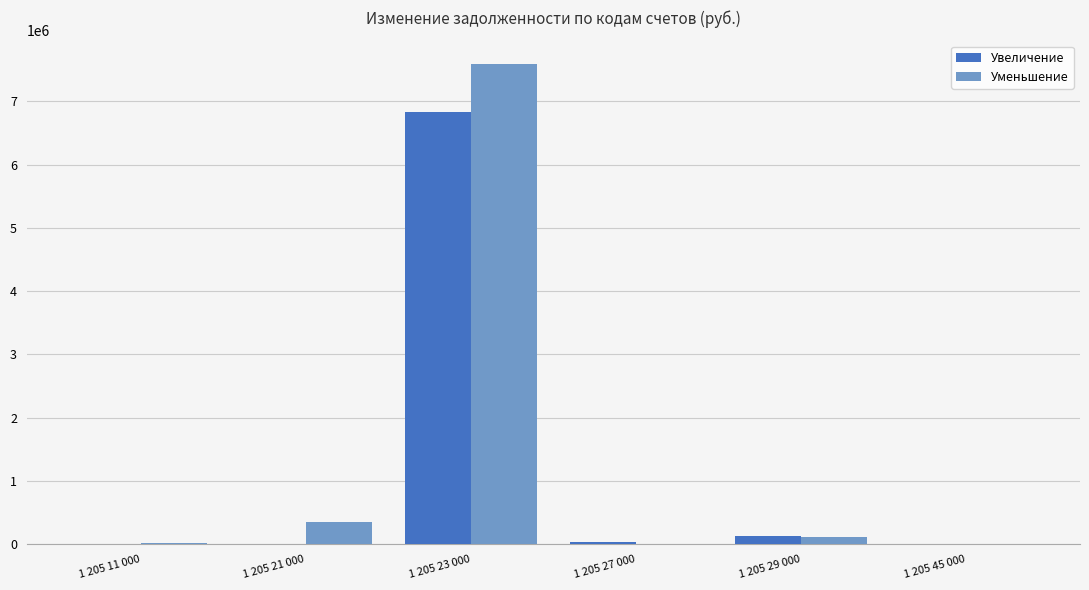

What is the maximum value shown in the chart?

7582091.5